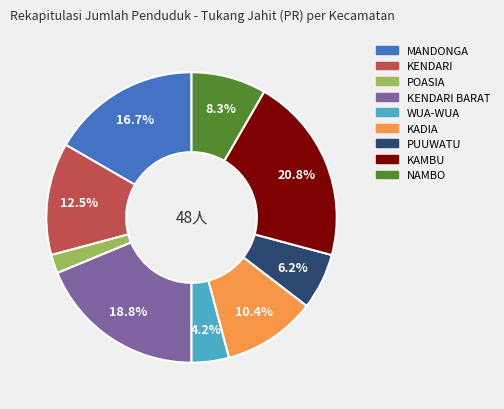

Is there a majority slice in this chart?

No